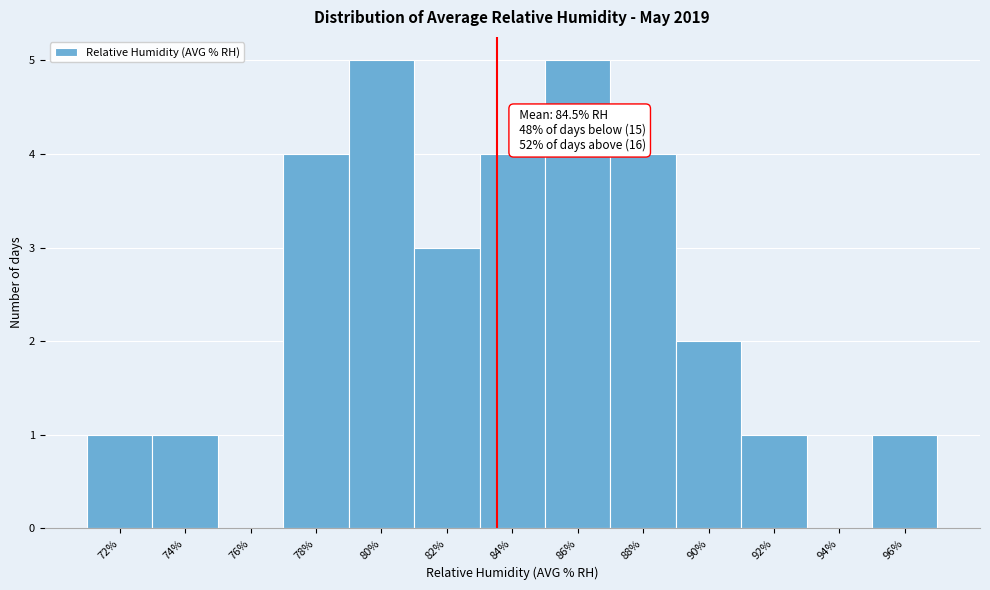

Reading left to right, list all the values displayed in this chart.

72%=1	74%=1	76%=0	78%=4	80%=5	82%=3	84%=4	86%=5	88%=4	90%=2	92%=1	94%=0	96%=1